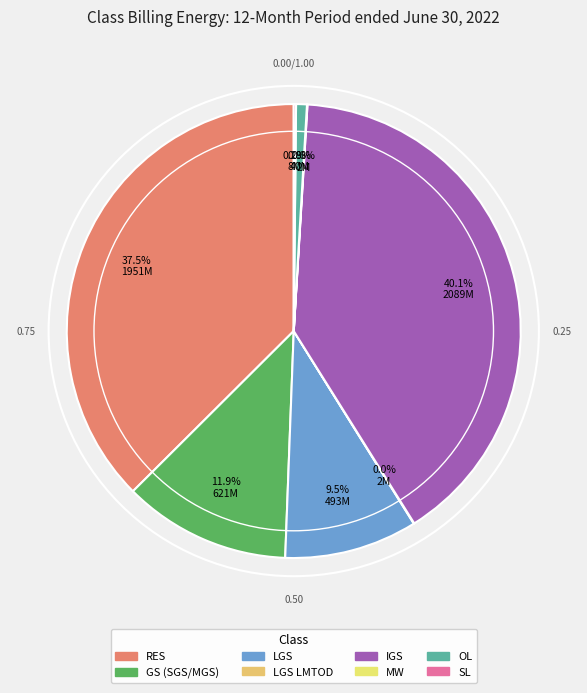

Which category has the biggest portion of the pie?

IGS